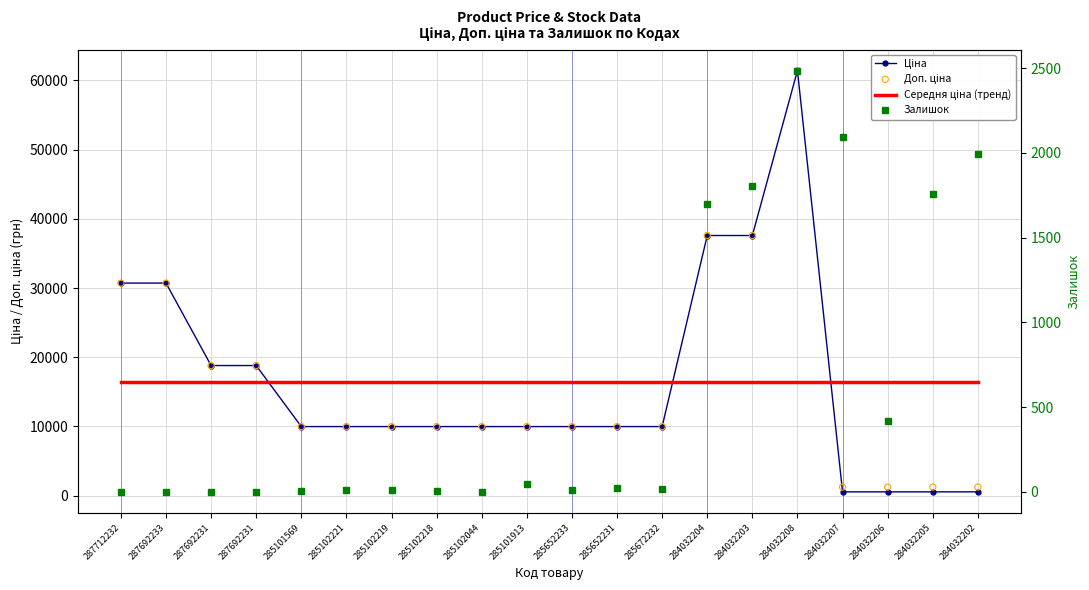

What is the total value across all series at 287692231?

53972.6